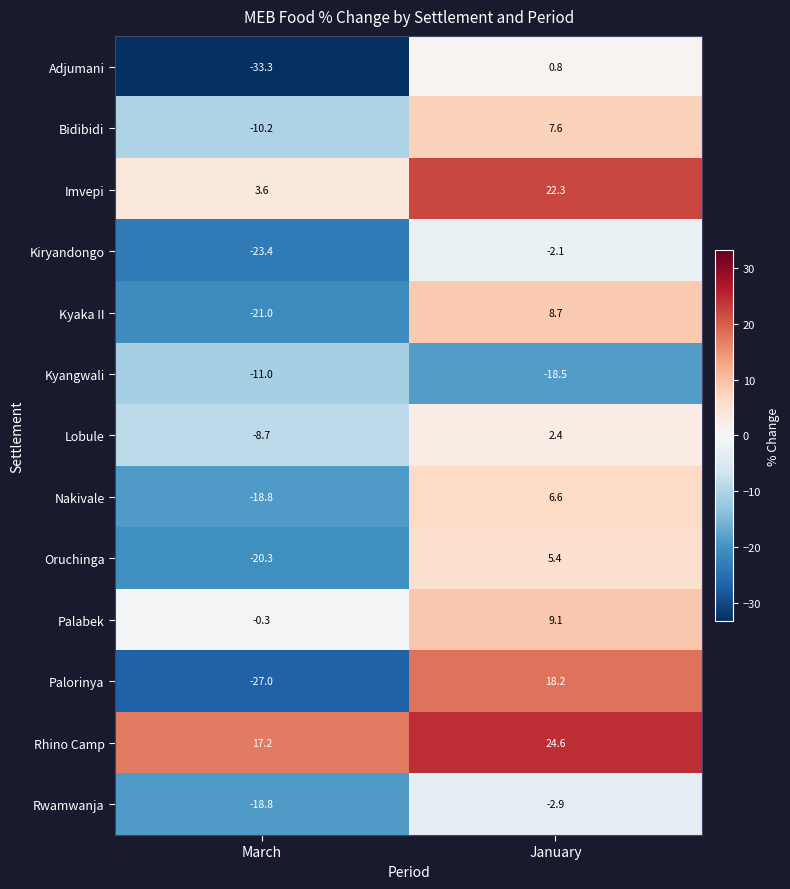

At which category does the chart reach its peak across all series?

January